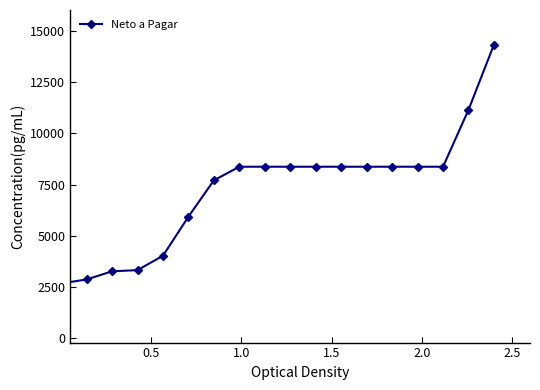

What is the smallest value displayed?

2680